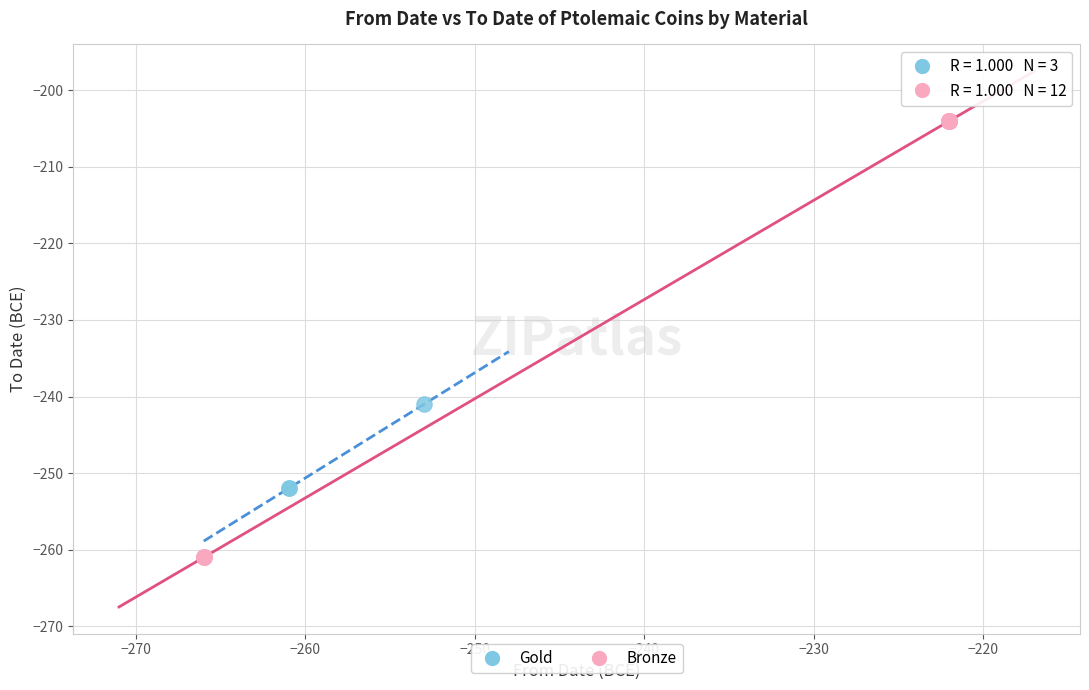

Which series contains the lowest Y value?

Bronze